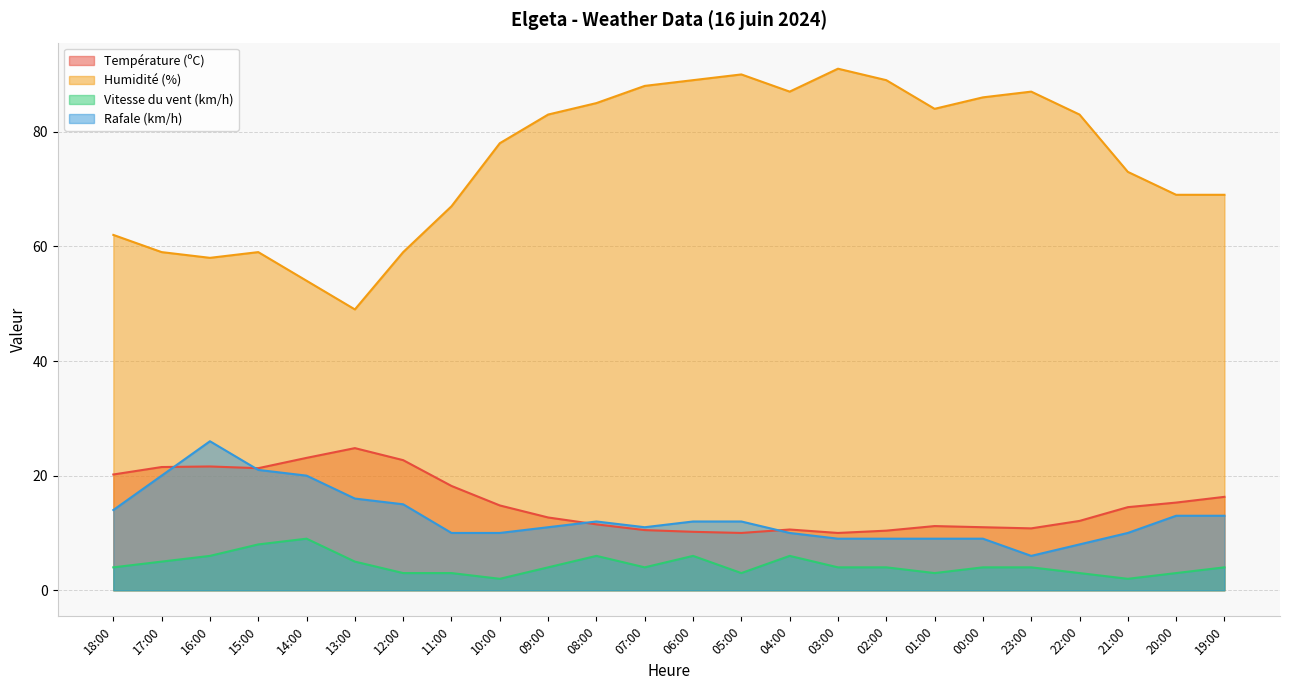

Between 12:00 and 03:00, which series saw the biggest shift?

Humidité (%)